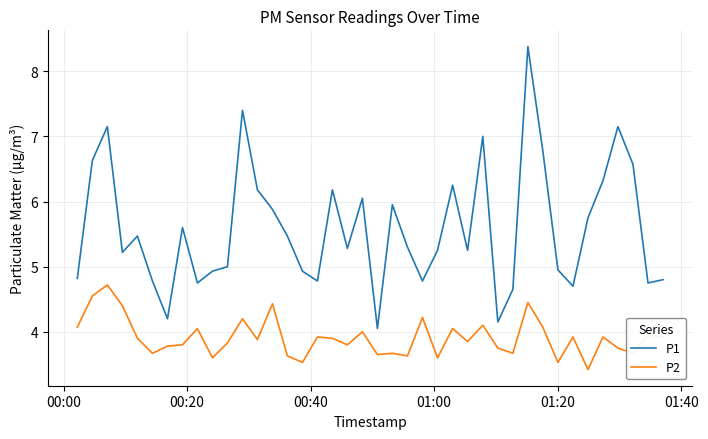

True or false: P2 and P1 cross at least once.

False